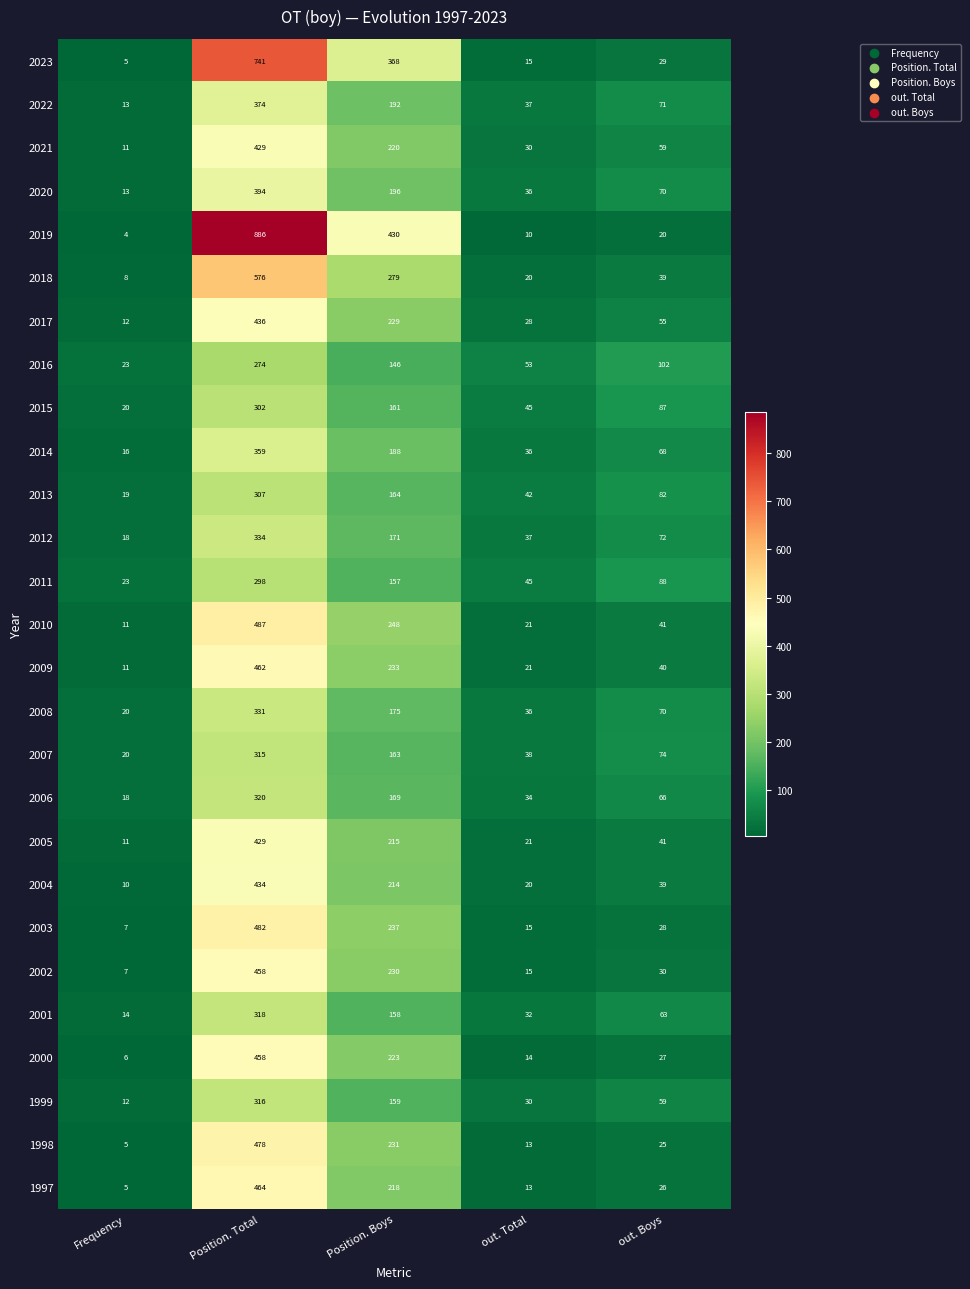

At which category does the chart reach its minimum across all series?

Frequency